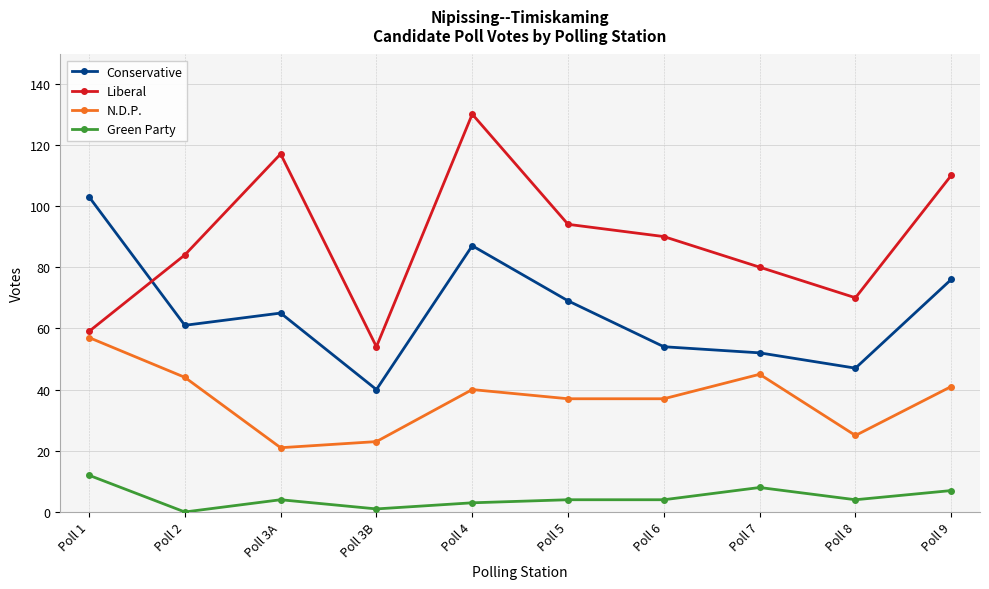

What is the minimum value for N.D.P.?

21